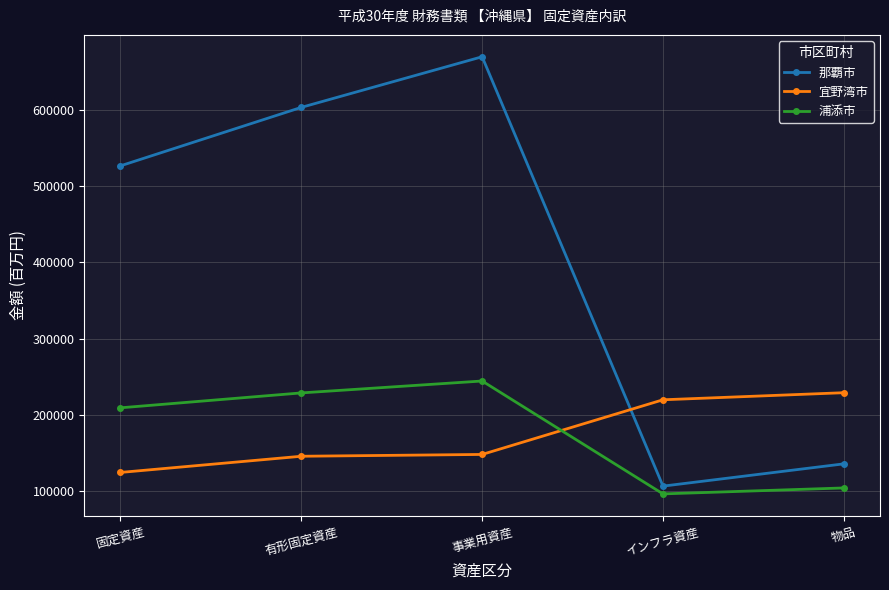

At which category is the sum across all series the highest?

事業用資産